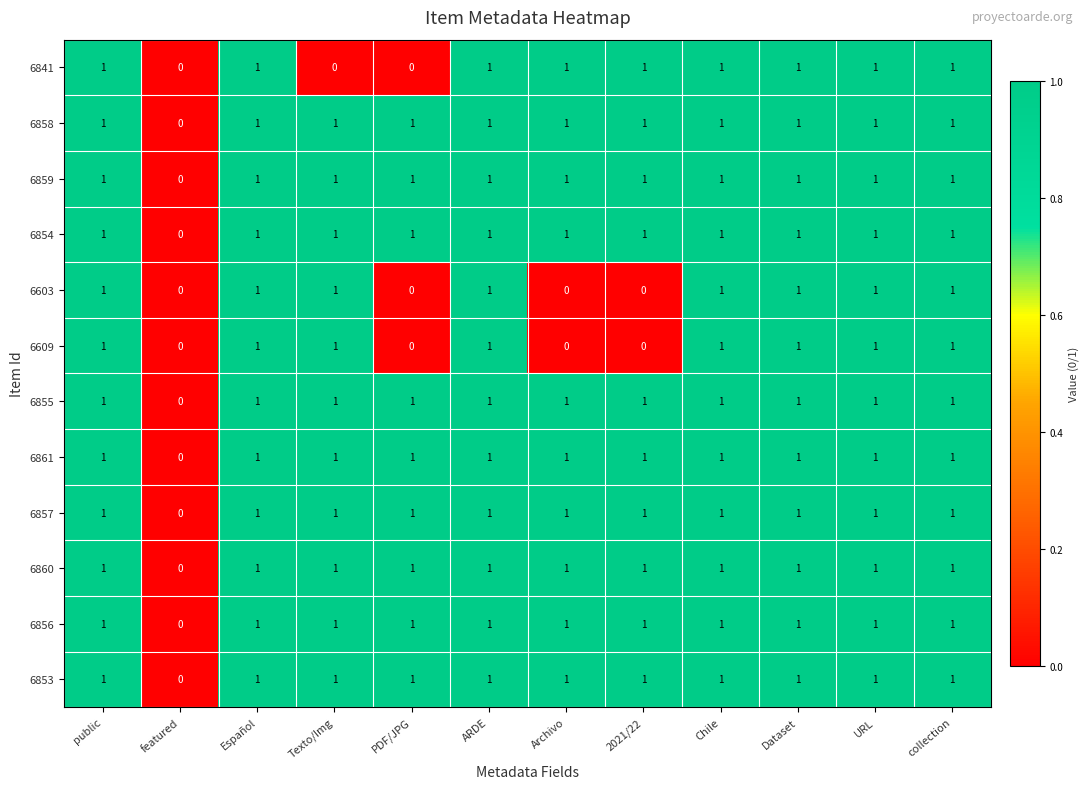

How many distinct data groups are displayed?

12